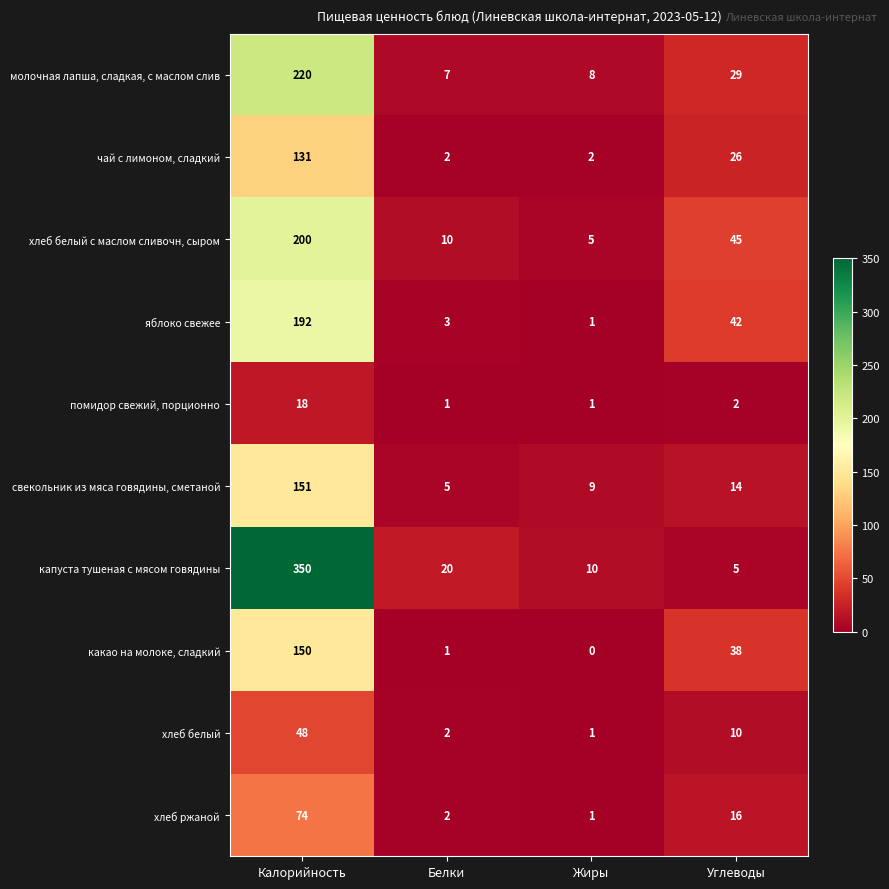

What is the greatest value displayed?

350